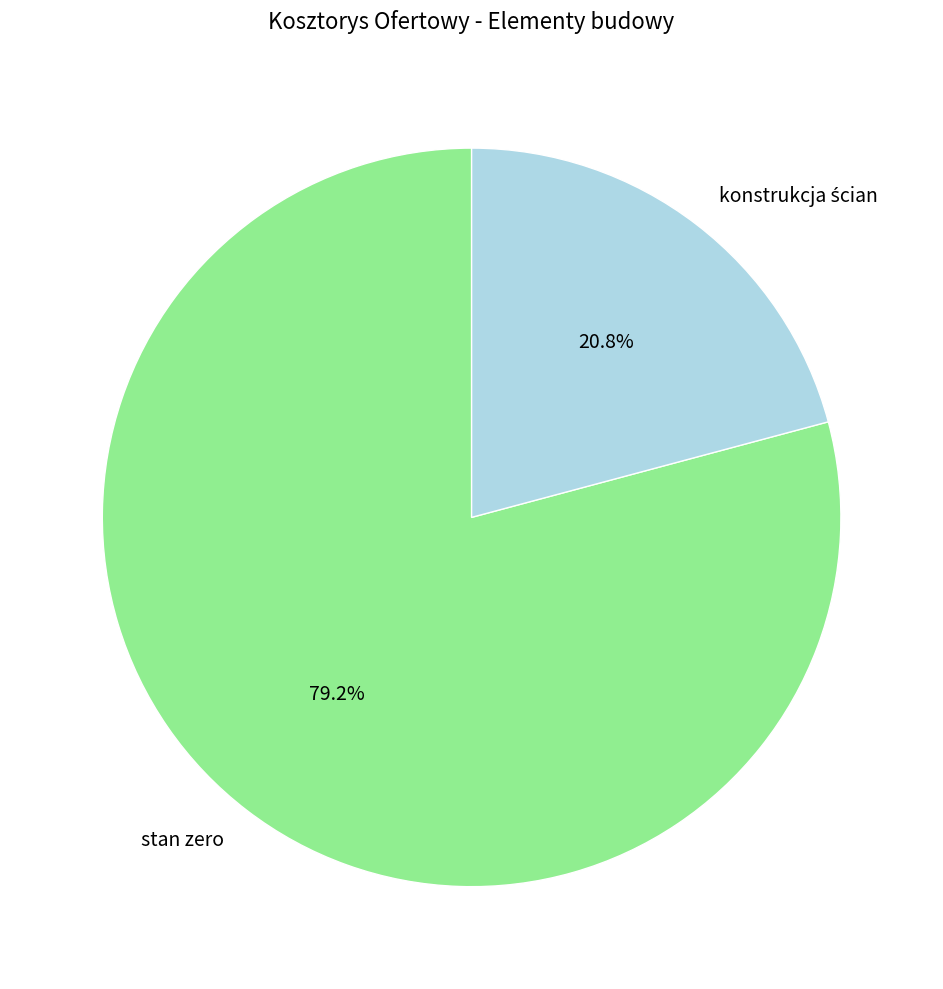

Which slice is the largest?

stan zero